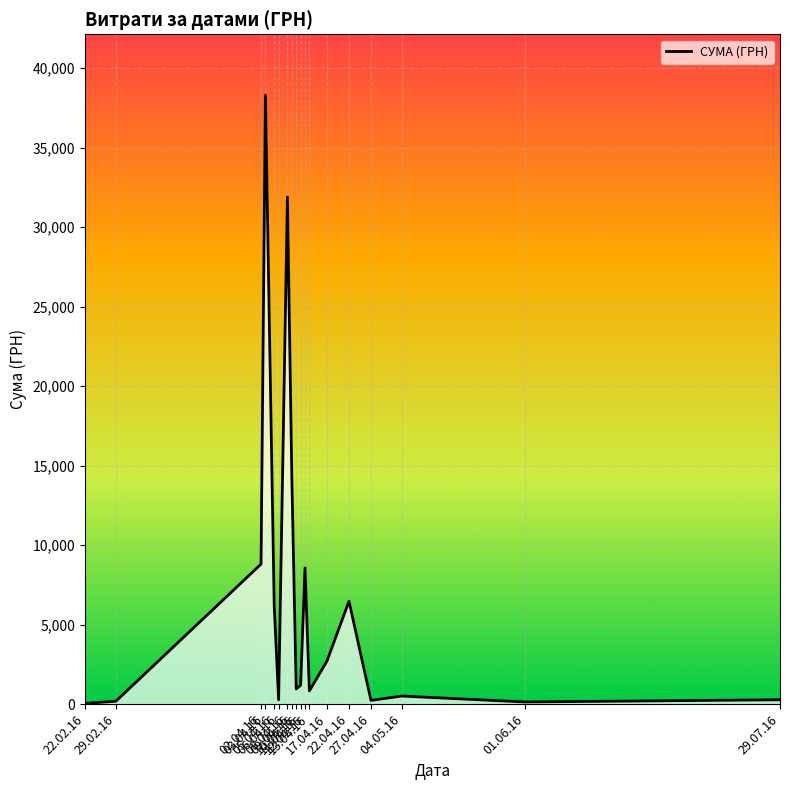

What is the difference between the maximum and minimum values?

38264.5